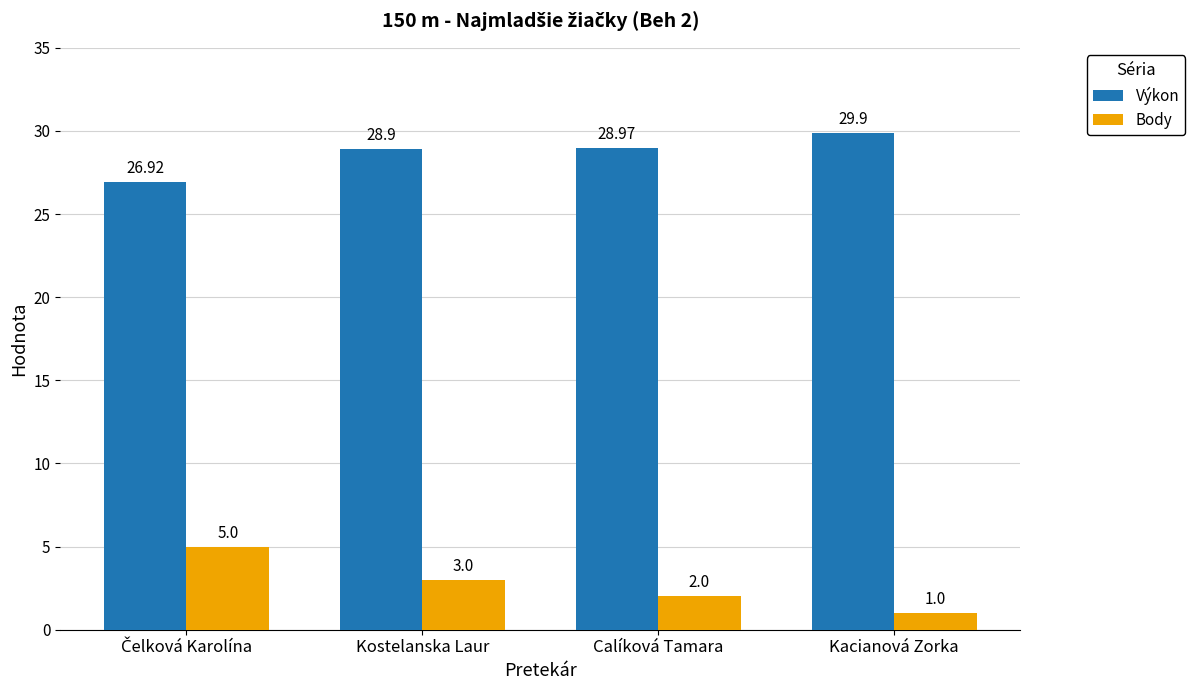

Where is Body nearest to the value 3?

Kostelanska Laur